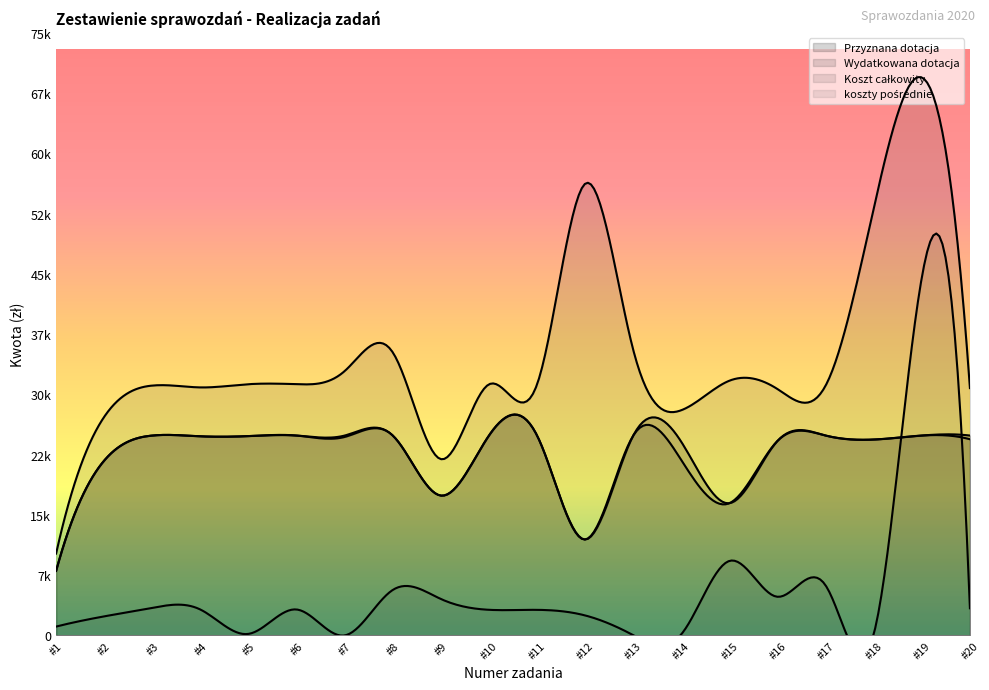

Does the chart have visible grid lines?

No